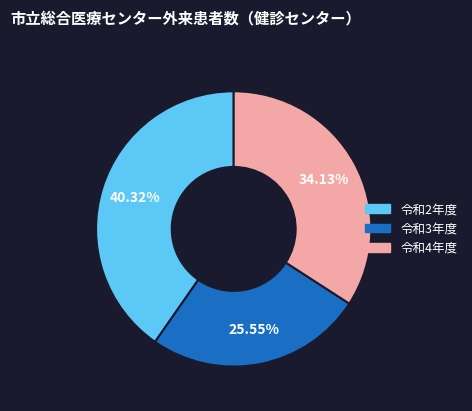

To the nearest percent, what is the combined percentage of 令和3年度 and 令和2年度?

66%